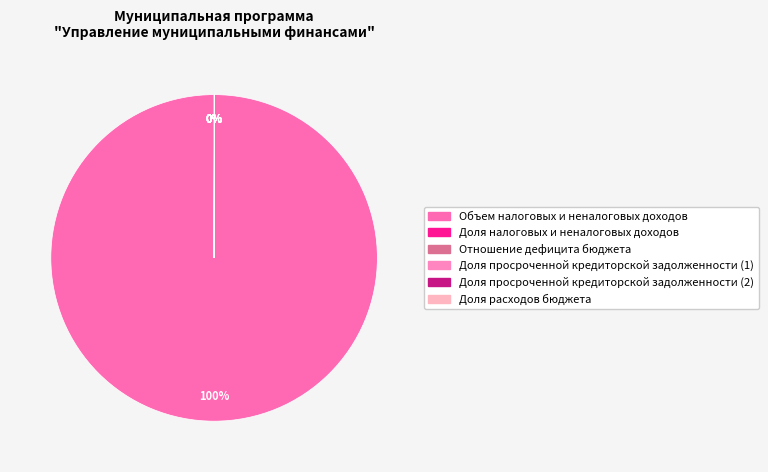

Which has a higher value, Доля просроченной кредиторской задолженности (2) or Объем налоговых и неналоговых доходов?

Объем налоговых и неналоговых доходов